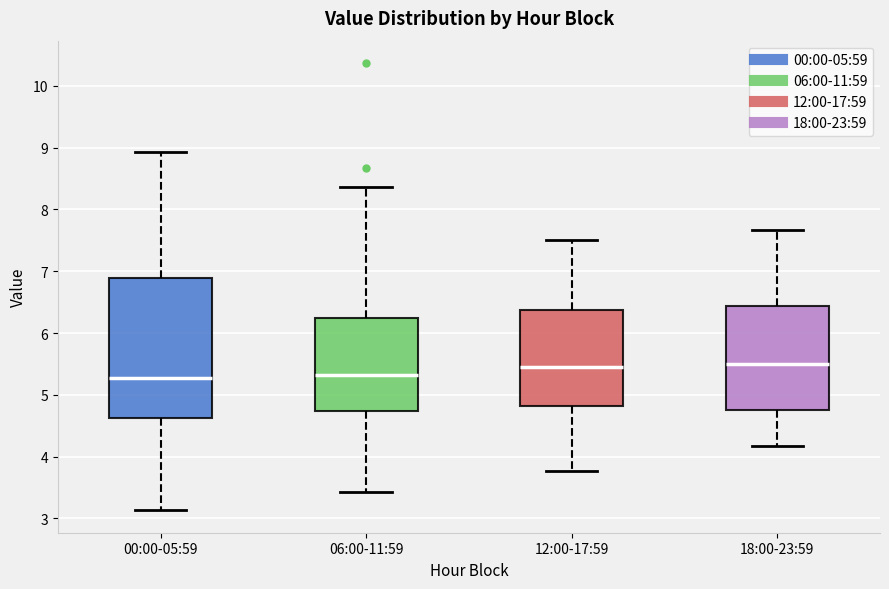

Which box is the tallest, from its lower edge to its upper edge?

00:00-05:59